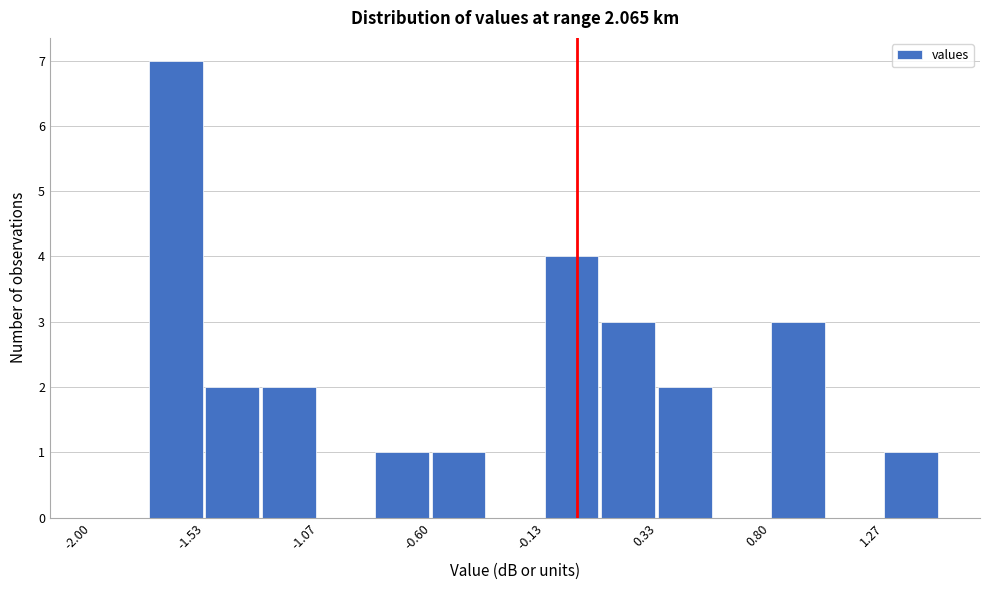

Which range on the x-axis has the tallest bar?

-1.75 to -1.55